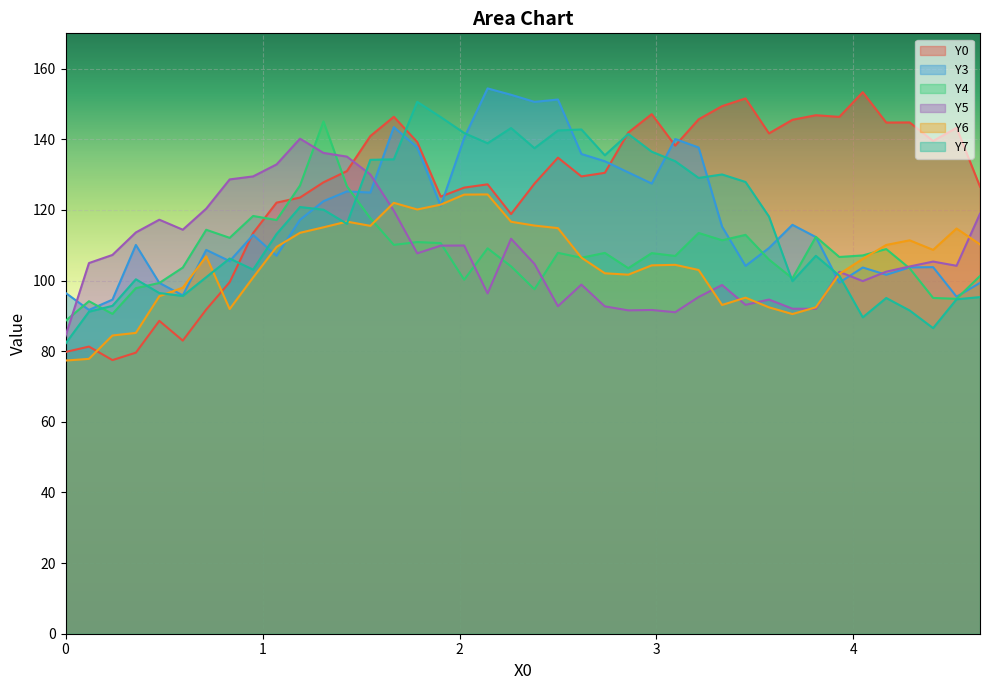

What is the highest value of the Y3 series?

154.4